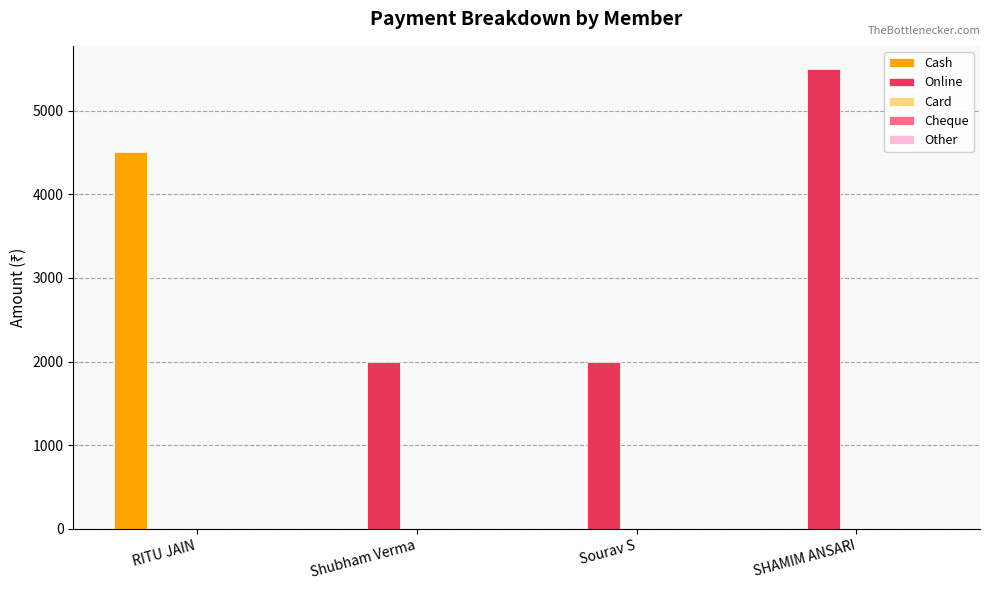

What is the highest value of the Cash series?

4500